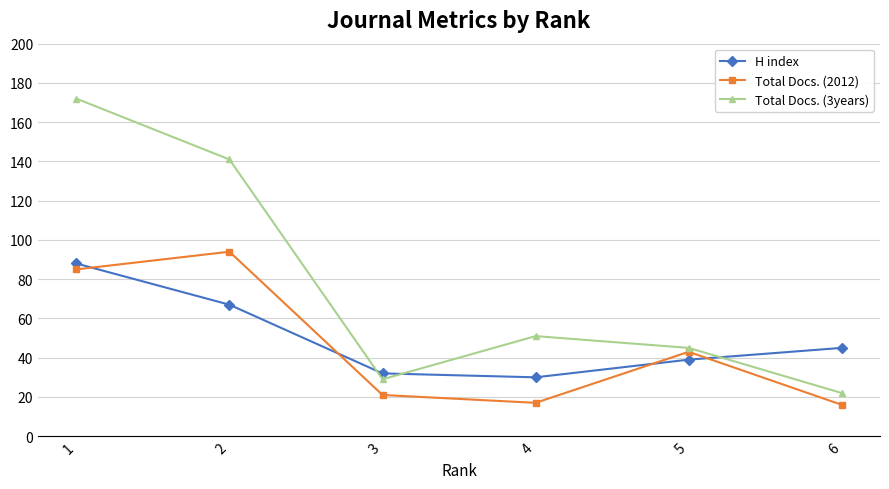

What is the difference between the maximum and minimum values in the H index series?

58